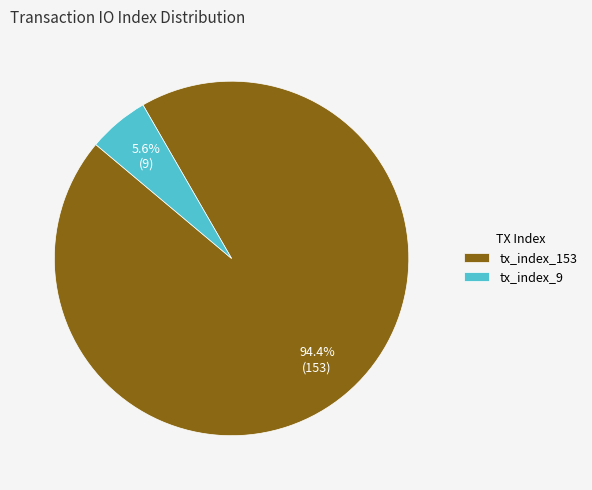

To the nearest percent, what portion does tx_index_153 represent?

94%